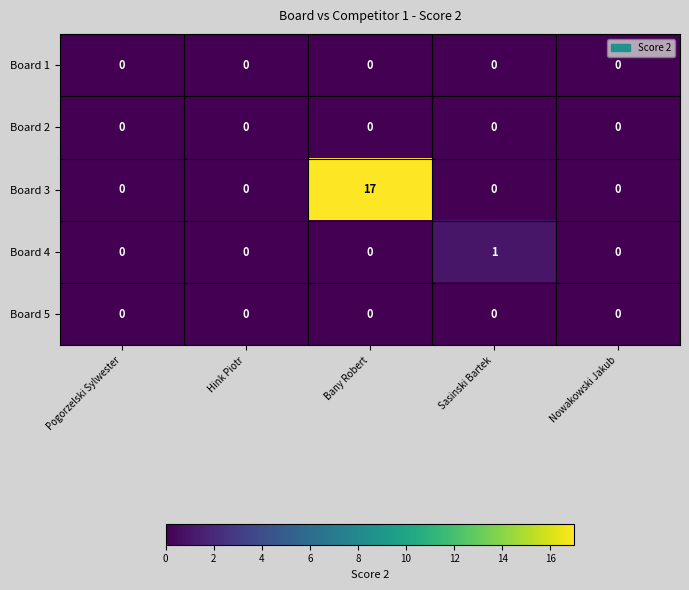

Which series has the widest spread of values?

Board 3